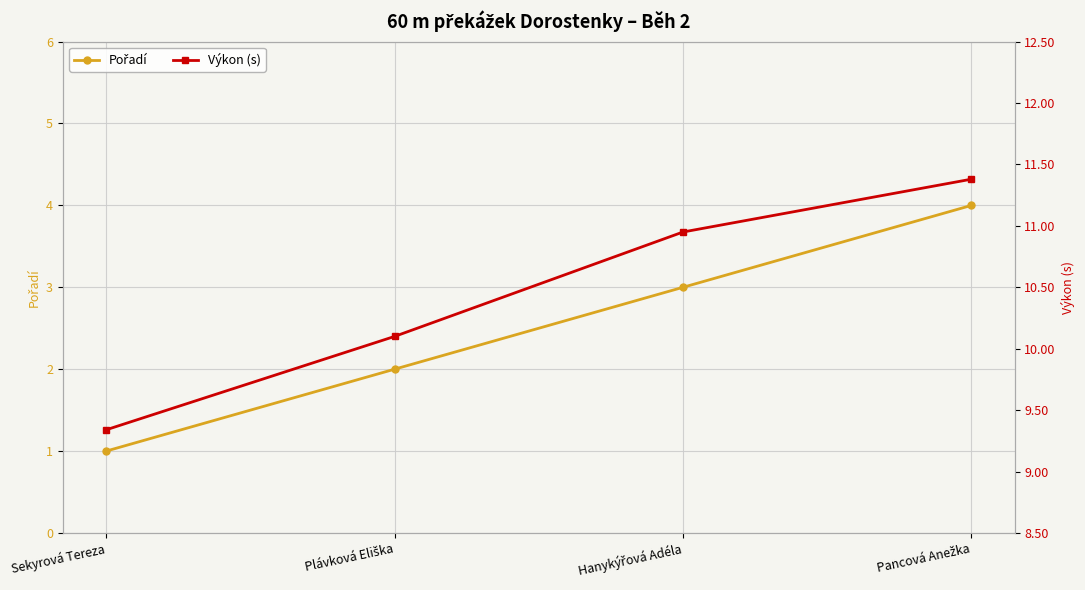

At which category is the sum across all series the highest?

Pancová Anežka